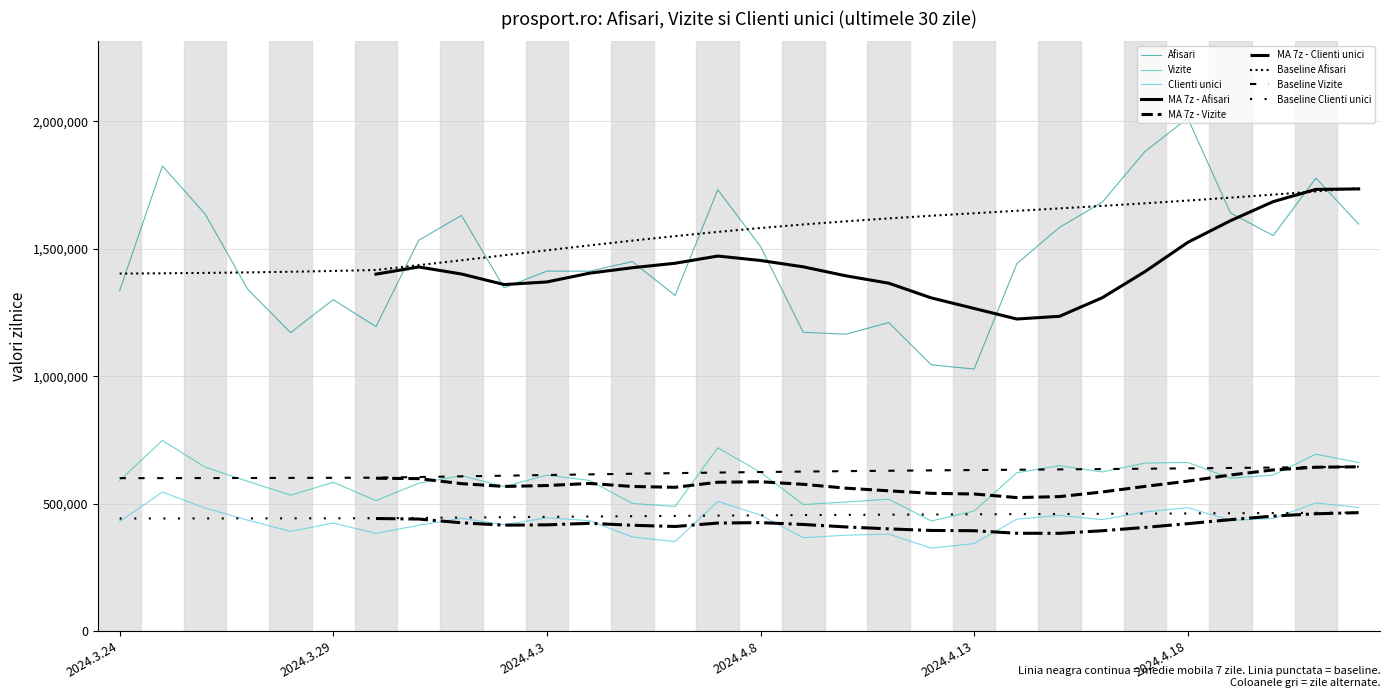

The Afisari series shows 1503013 at 2024.4.12. True or false?

False